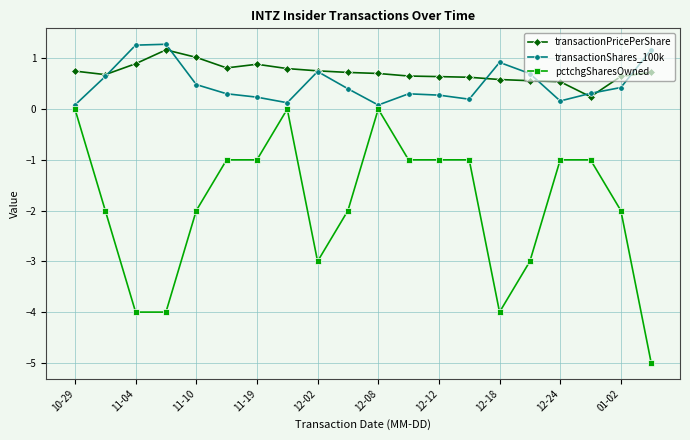

Count the number of data series in this chart.

3